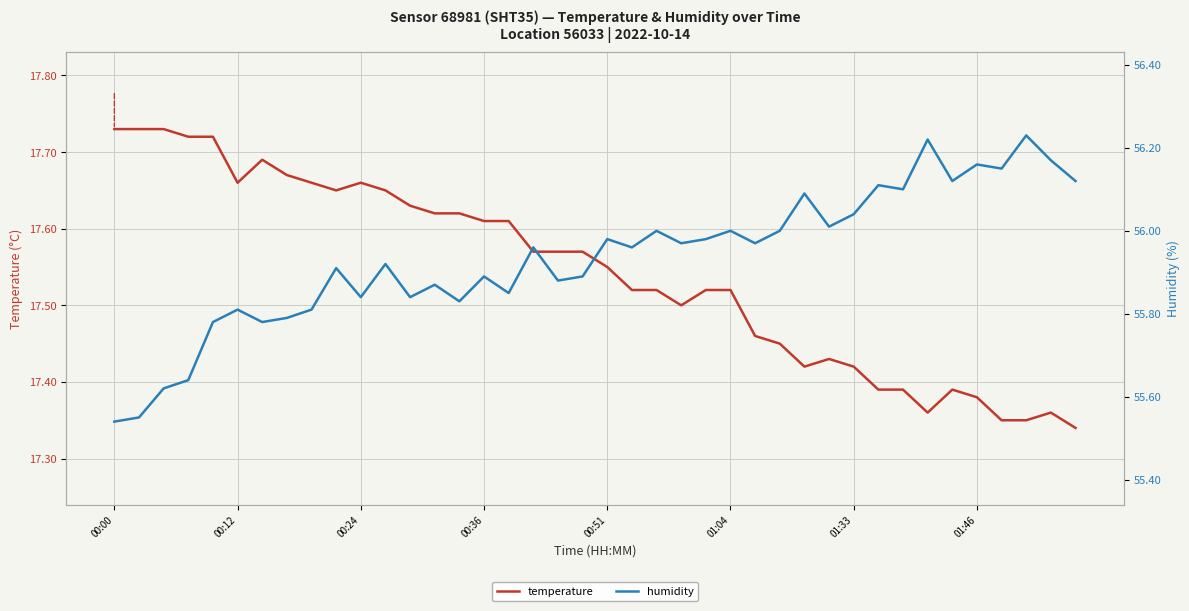

Rank the series by their average value, from lowest to highest.

temperature, humidity